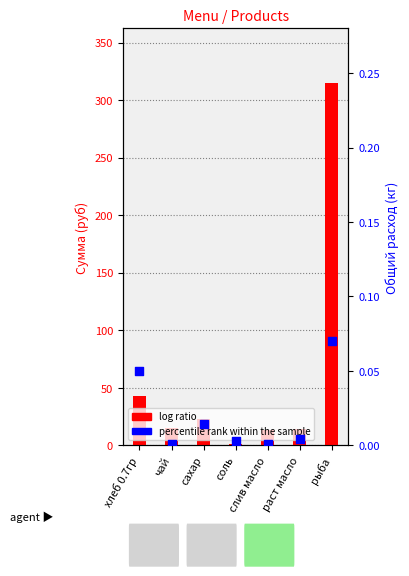

What are all the series names shown in the legend?

log ratio, percentile rank within the sample